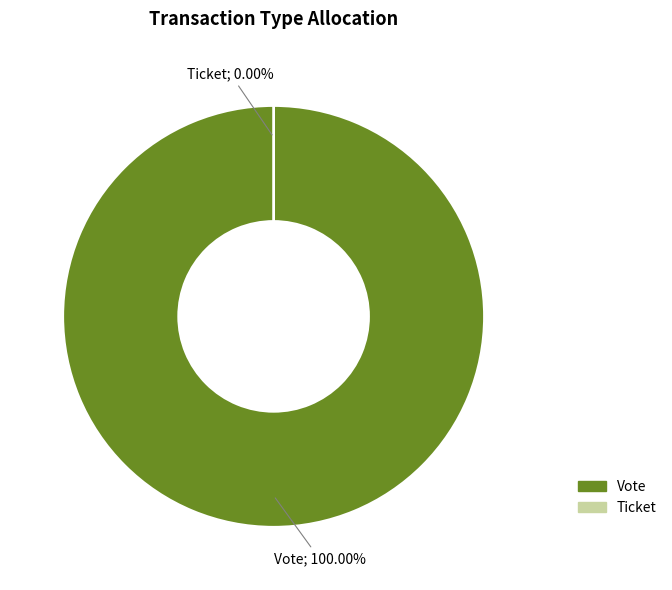

What is the largest slice in the pie chart?

Vote